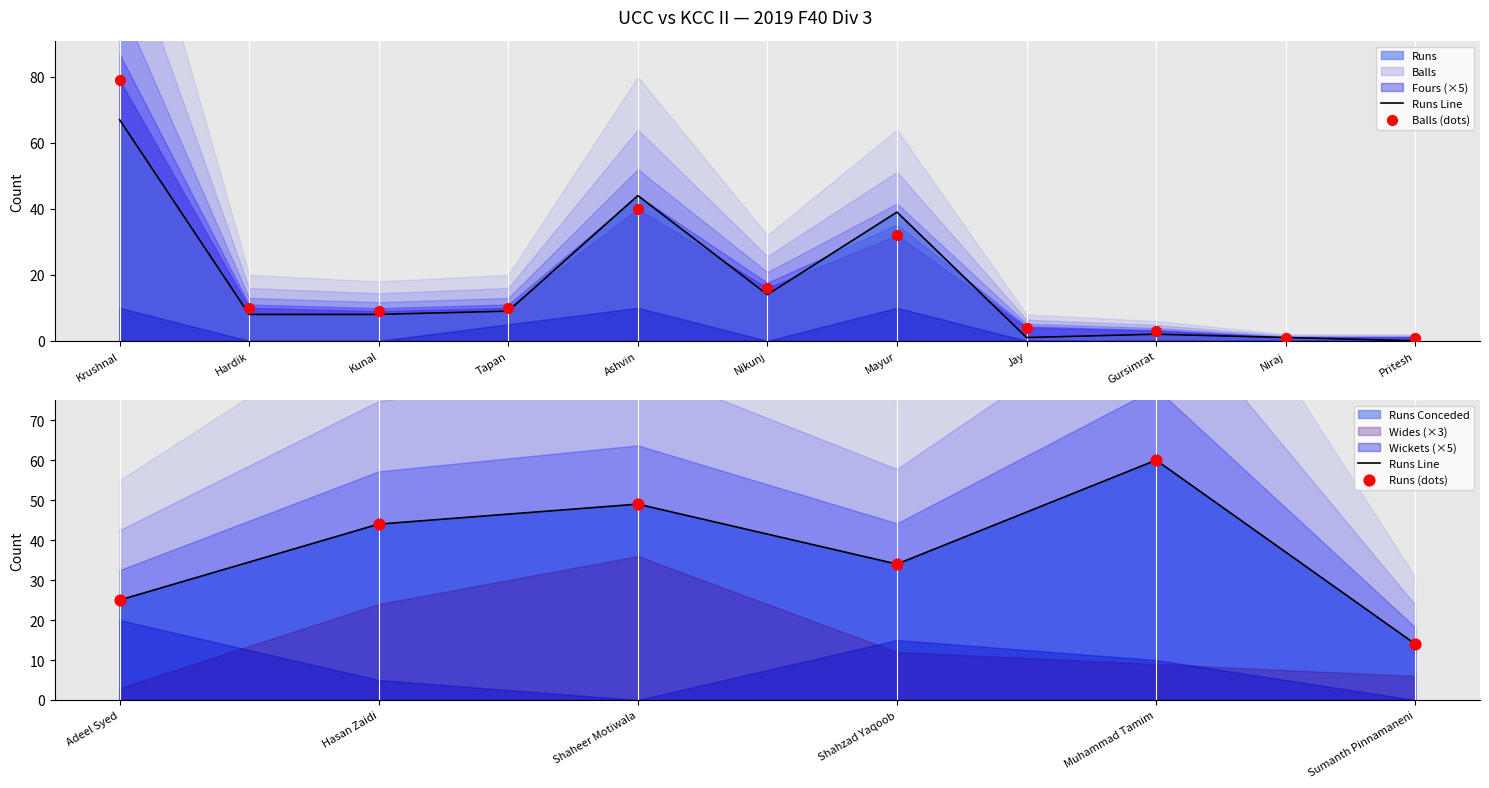

At which category is the sum across all series the highest?

Krushnal